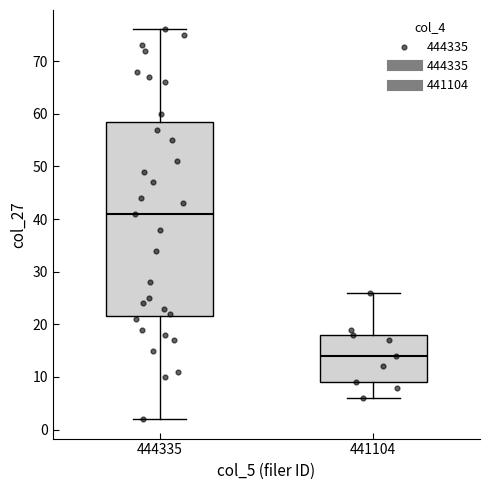

Reading left to right, transcribe this box plot: for each box, give where its median line is, the range the box spans, and where its two whiskers end, as read against the y-axis. The values are not printed on the chart, so give them approximately, as read against the axis.

444335: median 41, box 22 to 59, whiskers 2 to 76
441104: median 14, box 9 to 18, whiskers 6 to 26